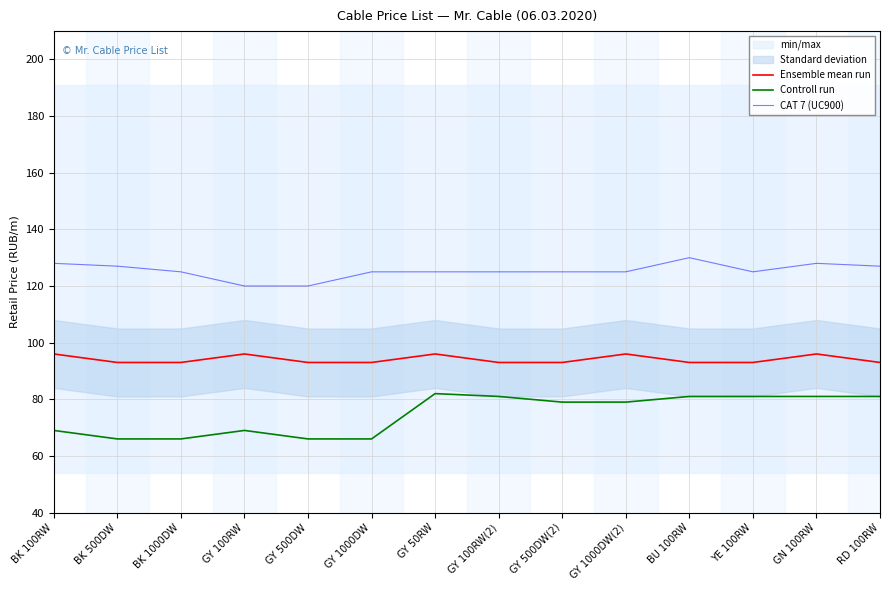

True or false: CAT 7 (UC900) and Ensemble mean run intersect in this chart.

False